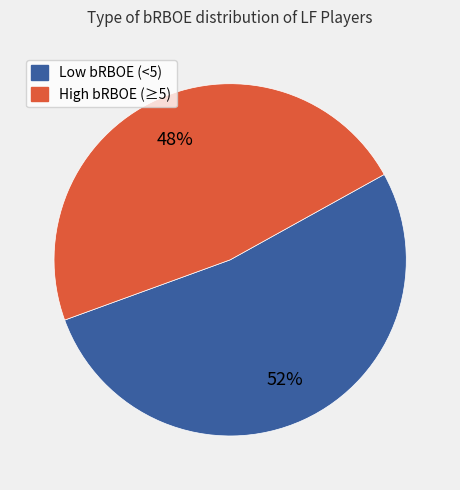

To the nearest percent, what is the average slice percentage?

50%